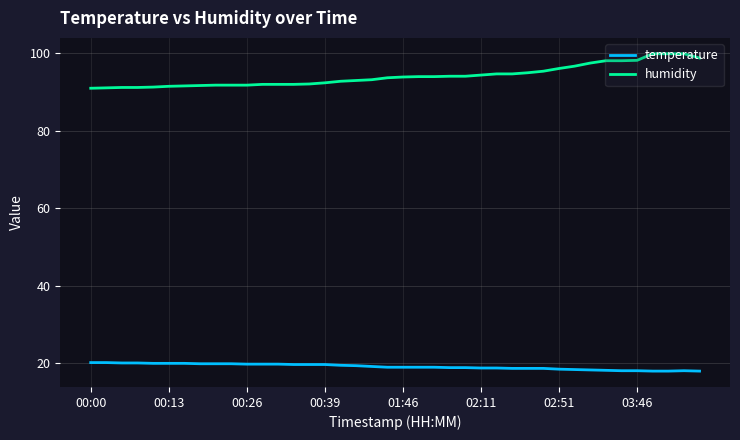

What is the difference between the second highest and second lowest values in the temperature series?

2.2